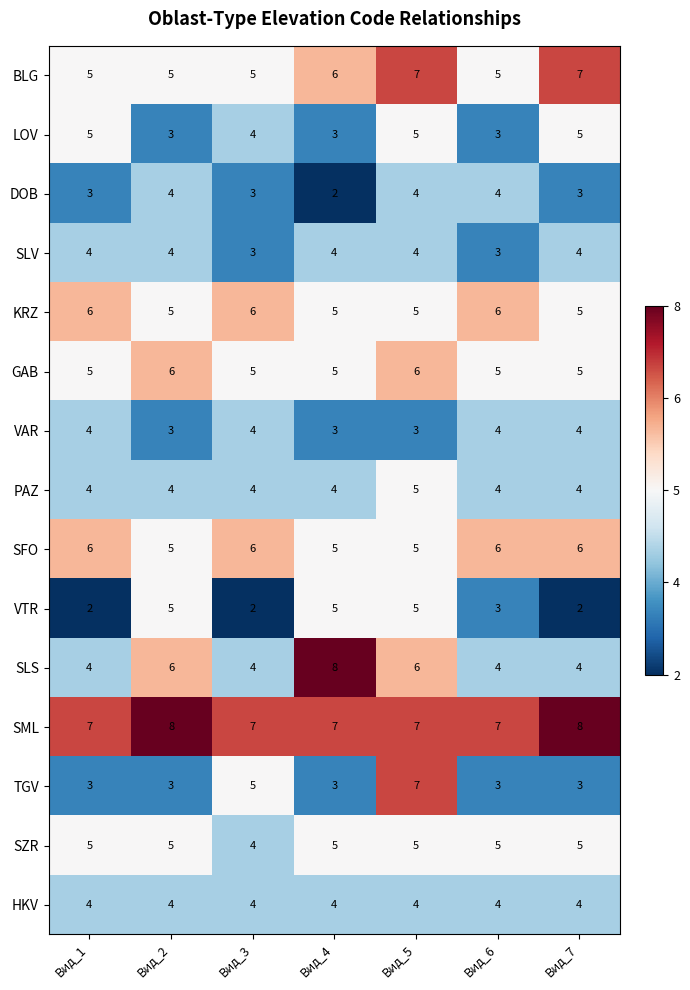

What is the difference between the highest and lowest values at Вид_1?

5